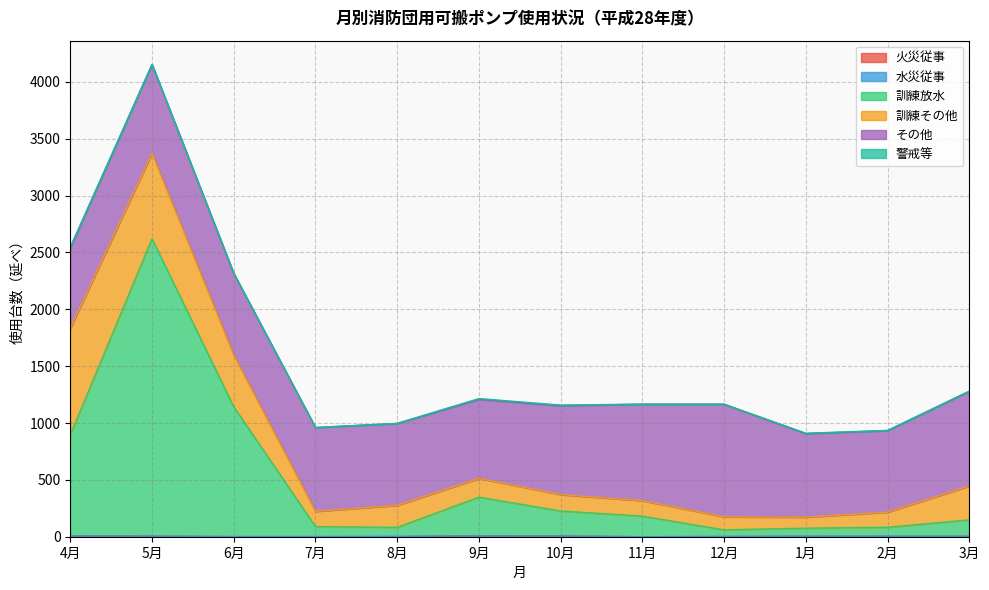

Rank the categories by 訓練その他 value from highest to lowest.

4月, 5月, 6月, 3月, 8月, 9月, 10月, 11月, 7月, 2月, 12月, 1月